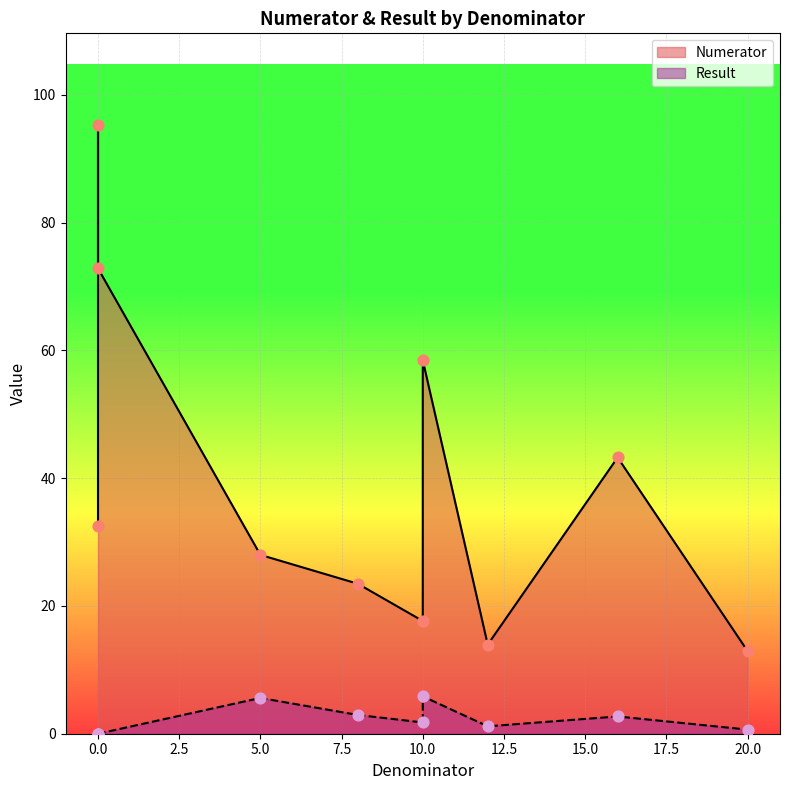

Which series contains the lowest Y value?

Result